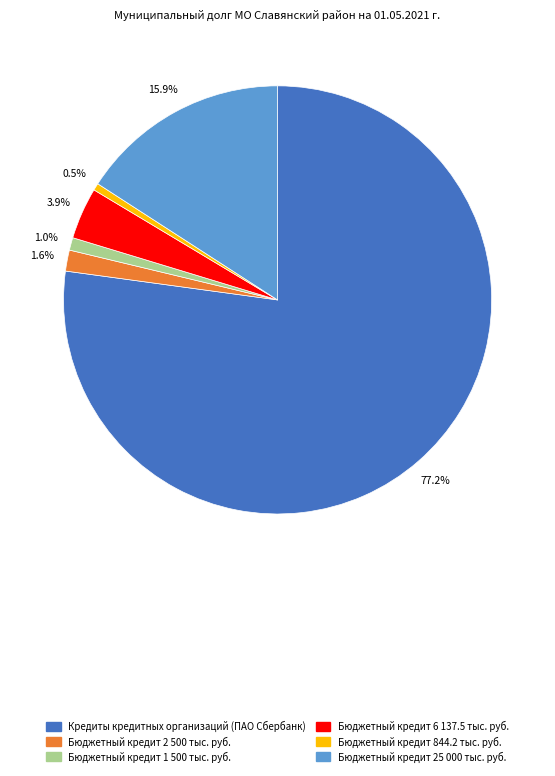

Does any single category account for the majority?

Yes